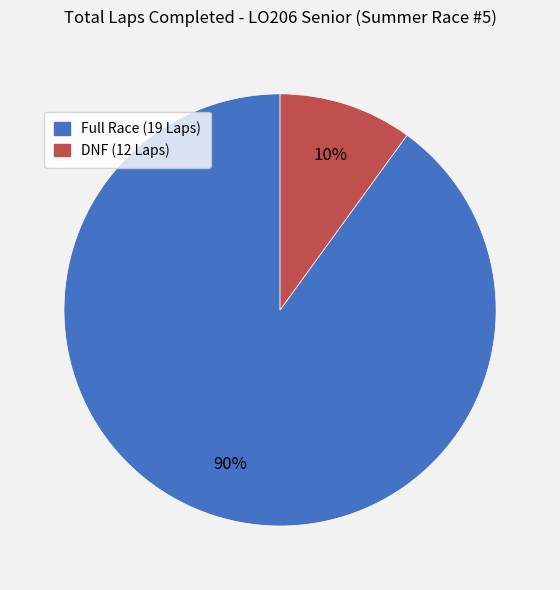

Does any single category account for the majority?

Yes